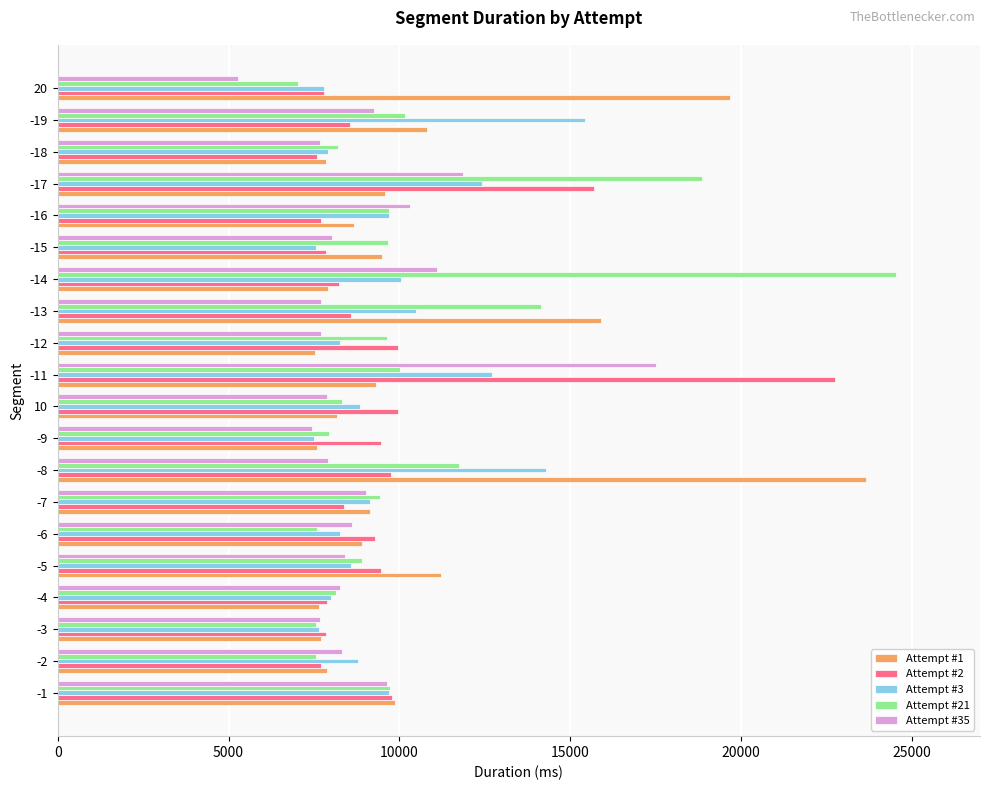

Which category has the highest value across all series?

-14